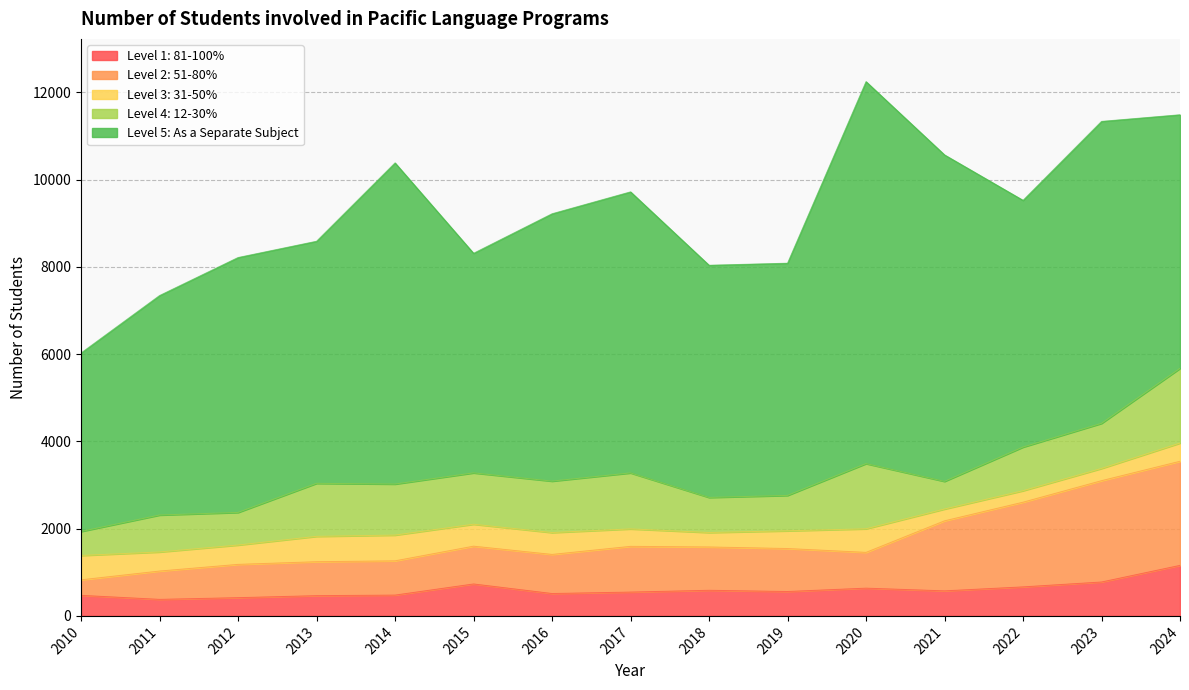

At which category does Level 4: 12-30% reach its first local valley?

2012